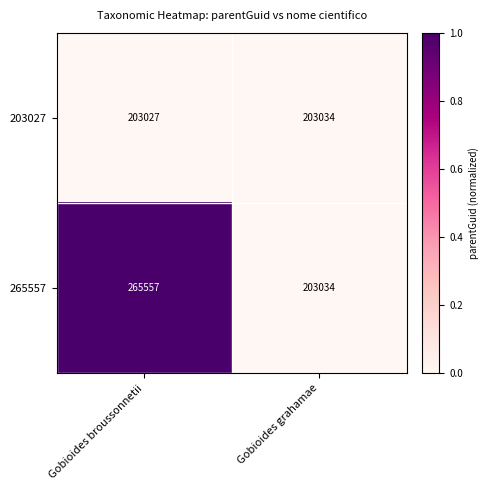

Rank the series by their maximum value, from highest to lowest.

265557, 203027